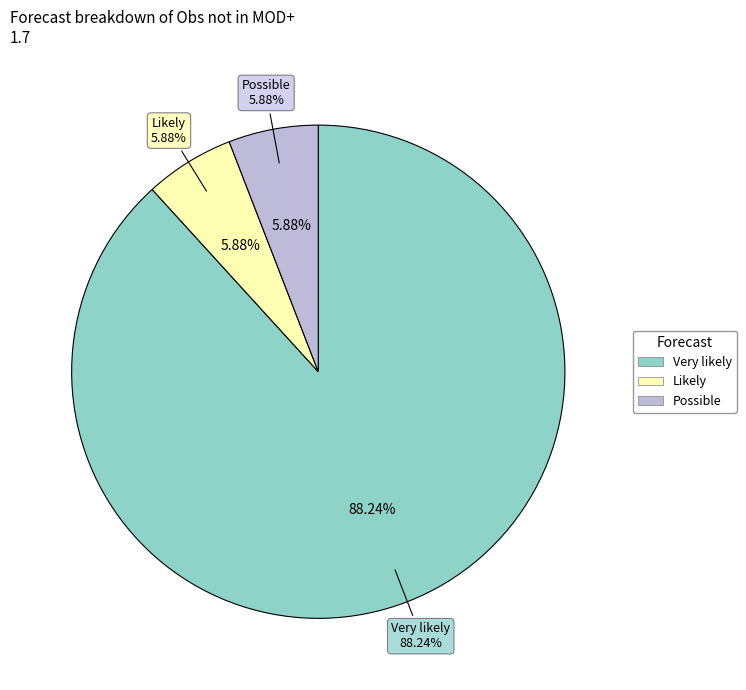

Does Very likely represent more than half of the total?

Yes